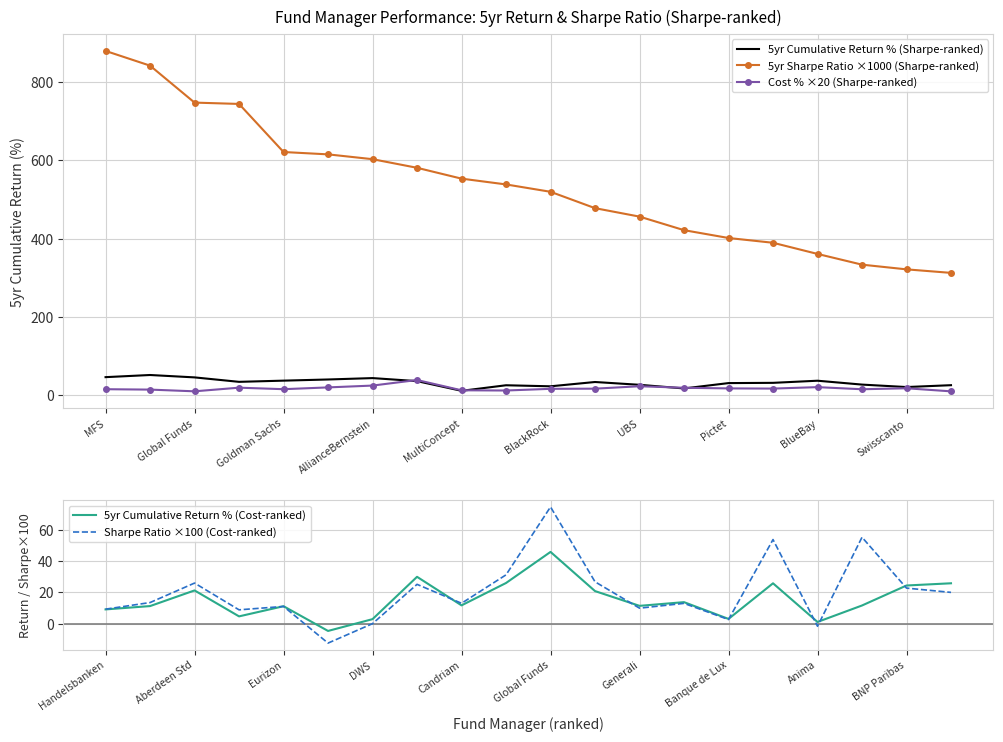

Is the value of Cost % ×20 (Sharpe-ranked) at UBS greater than the value of 5yr Sharpe Ratio ×1000 (Sharpe-ranked) at MultiConcept?

No